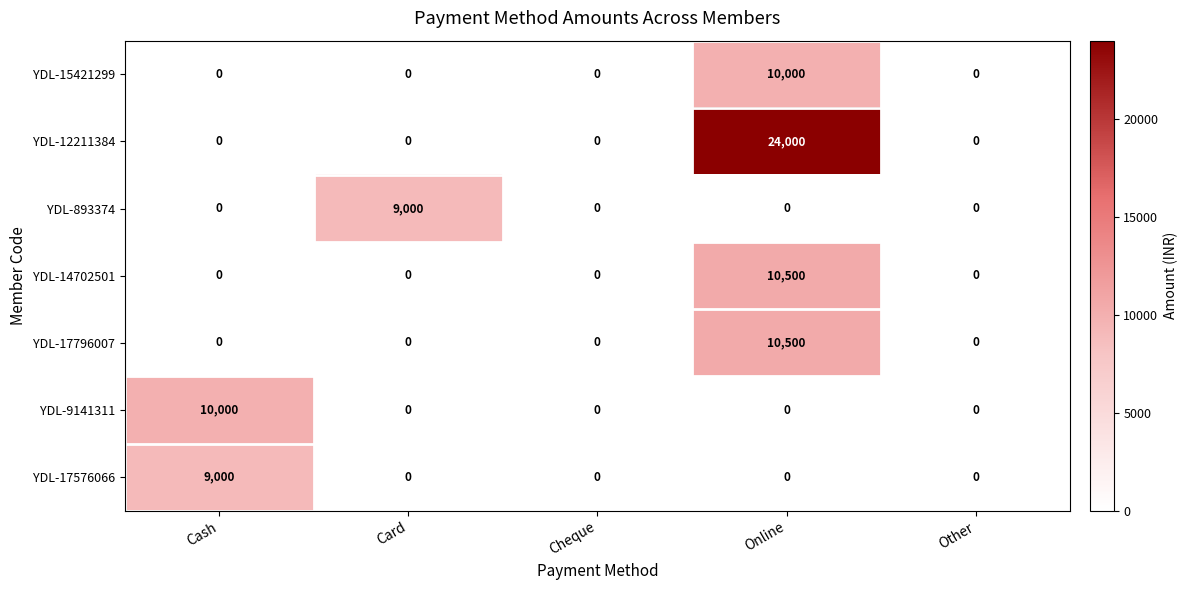

Which category has the highest value across all series?

Online